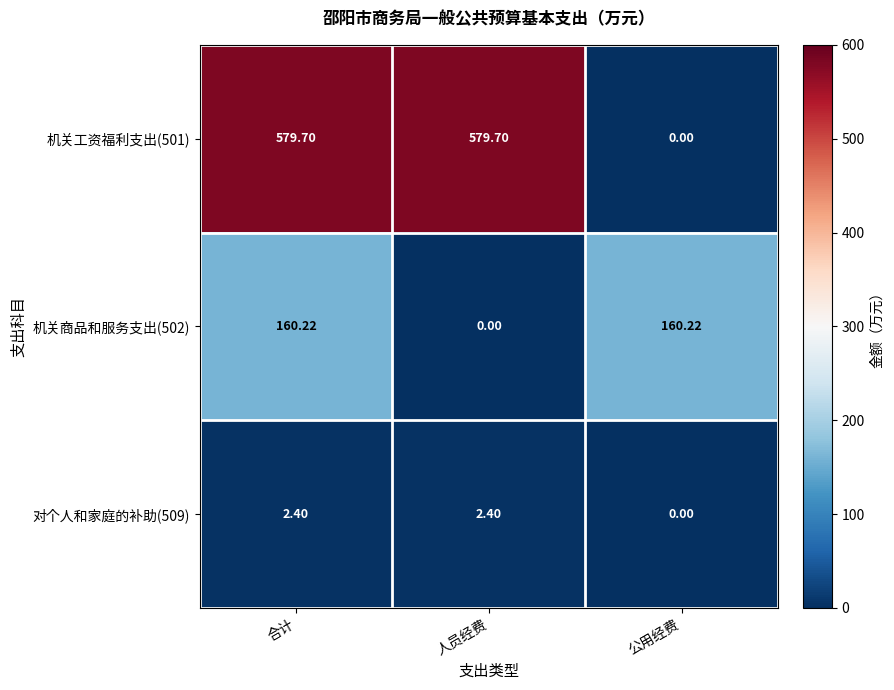

Which category has the lowest value in the 机关商品和服务支出(502) series?

人员经费